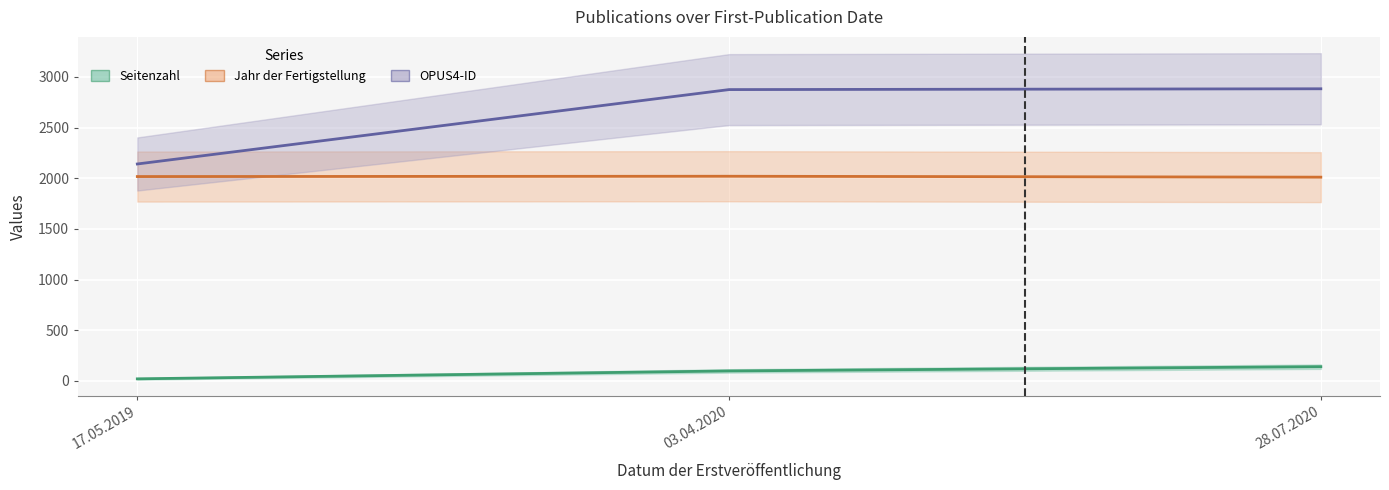

Reading left to right, what are all the values shown in this chart?

Seitenzahl: 21	99	141
Jahr der Fertigstellung: 2017	2020	2011
OPUS4-ID: 2141	2875	2883